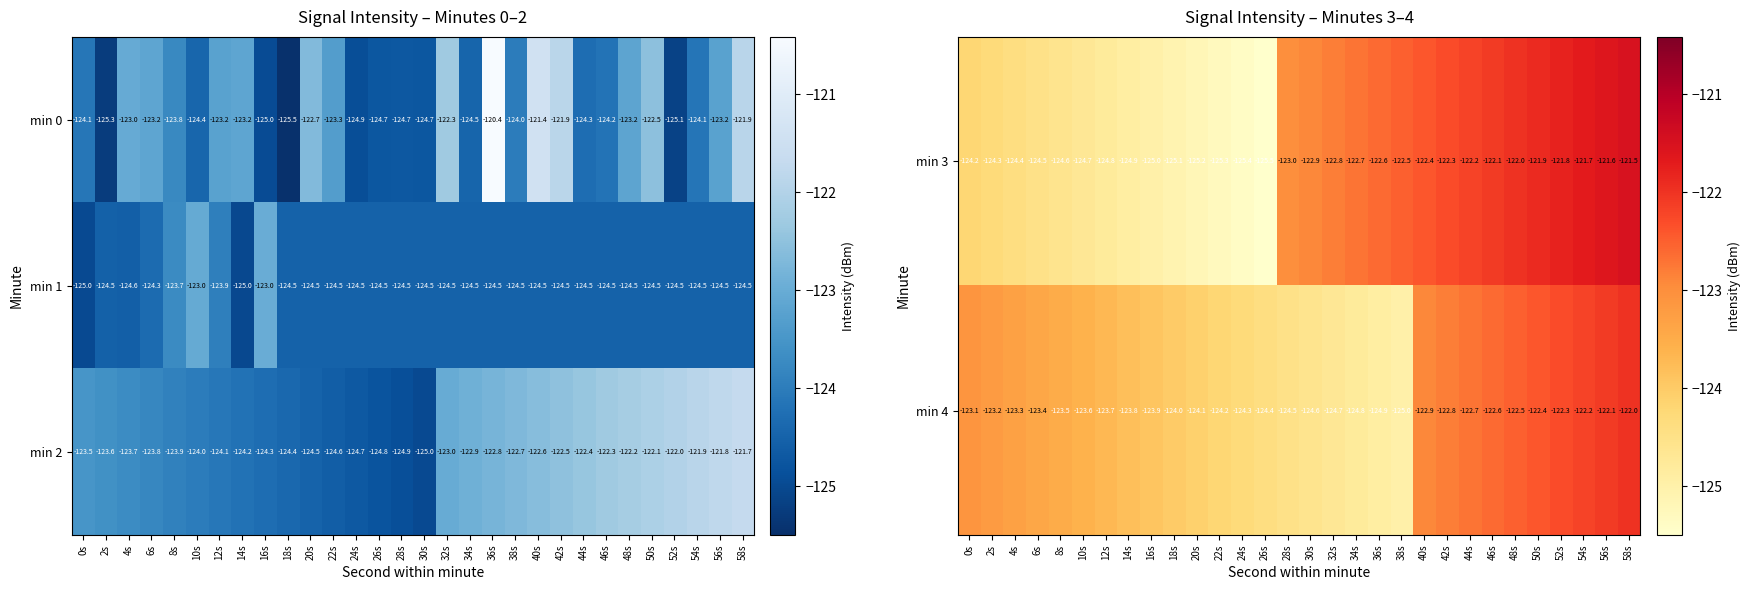

How many data points in min 3 are less than -122?

24